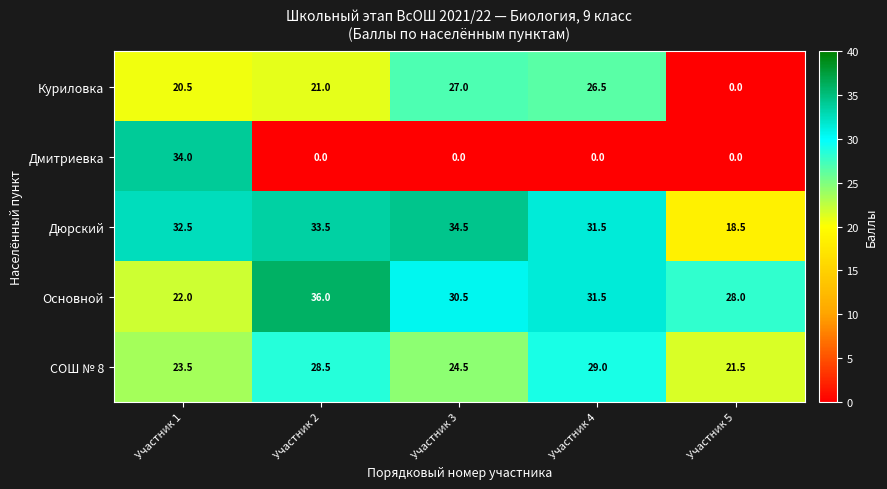

Which series has the largest range (max minus min)?

Дмитриевка